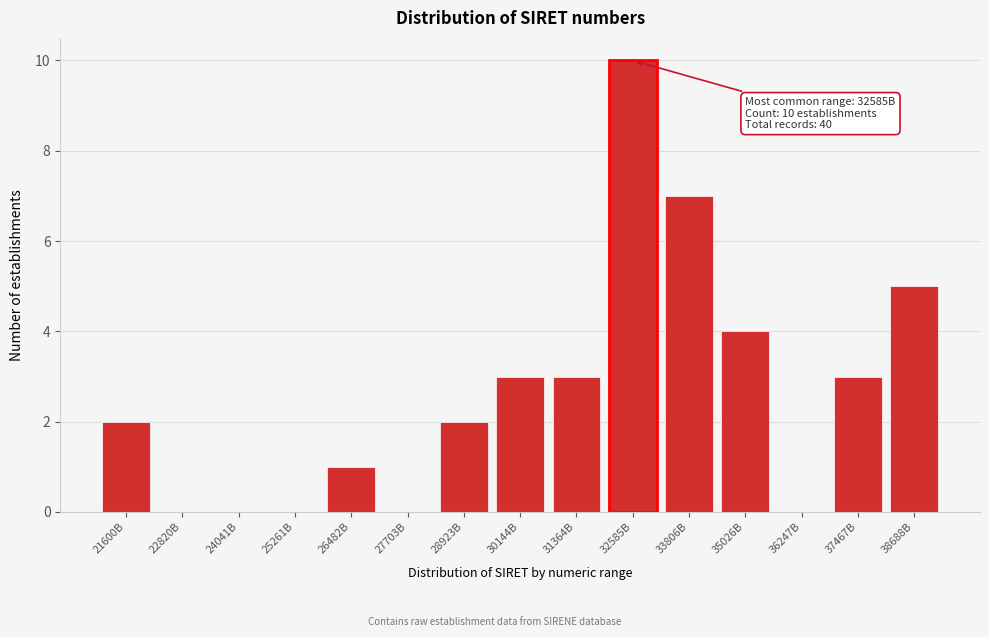

Reading left to right, list all the values displayed in this chart.

21600B=2	22820B=0	24041B=0	25261B=0	26482B=1	27703B=0	28923B=2	30144B=3	31364B=3	32585B=10	33806B=7	35026B=4	36247B=0	37467B=3	38688B=5